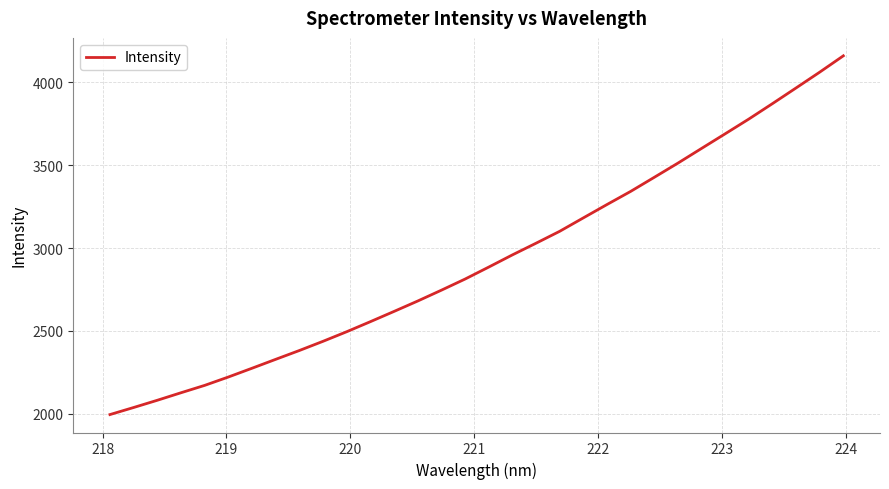

What is the minimum value shown in the chart?

1995.8